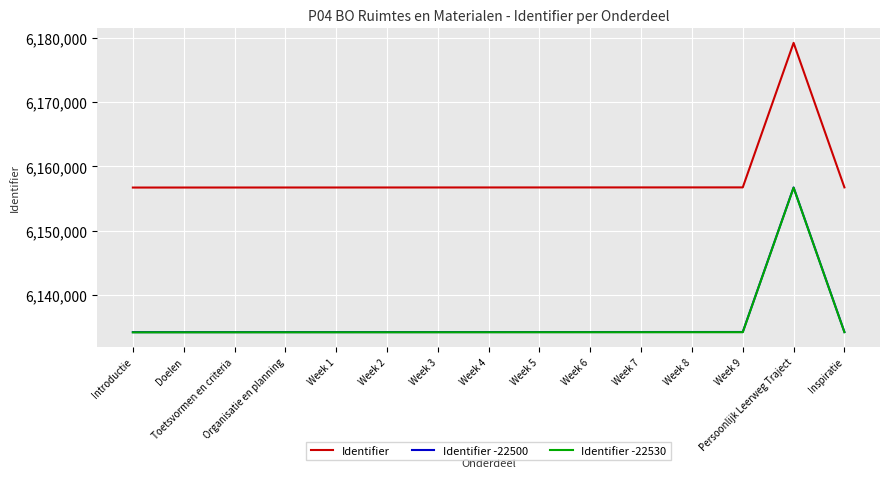

Which category has the highest value in the Identifier series?

Persoonlijk Leerweg Traject